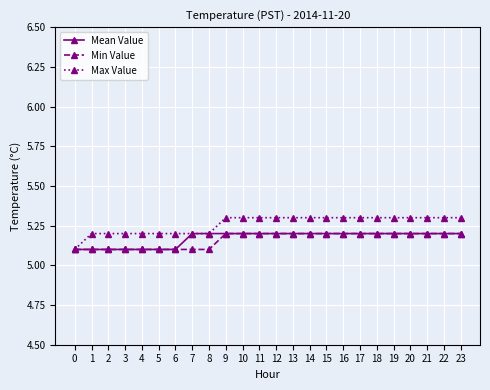

Reading left to right, list all the values displayed in this chart.

Mean Value: 5.1	5.1	5.1	5.1	5.1	5.1	5.1	5.2	5.2	5.2	5.2	5.2	5.2	5.2	5.2	5.2	5.2	5.2	5.2	5.2	5.2	5.2	5.2	5.2
Min Value: 5.1	5.1	5.1	5.1	5.1	5.1	5.1	5.1	5.1	5.2	5.2	5.2	5.2	5.2	5.2	5.2	5.2	5.2	5.2	5.2	5.2	5.2	5.2	5.2
Max Value: 5.1	5.2	5.2	5.2	5.2	5.2	5.2	5.2	5.2	5.3	5.3	5.3	5.3	5.3	5.3	5.3	5.3	5.3	5.3	5.3	5.3	5.3	5.3	5.3